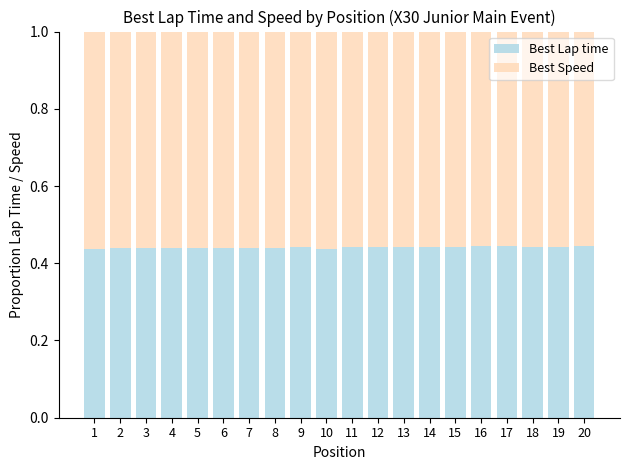

Does the chart contain stacked bars?

Yes